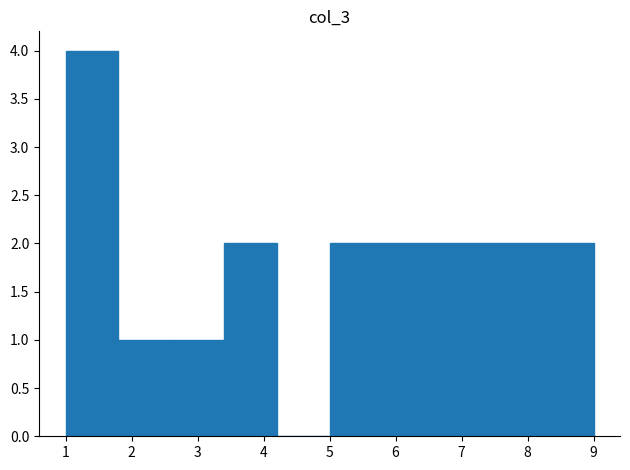

Over which range of the x-axis is the bar tallest?

1.0 to 1.8